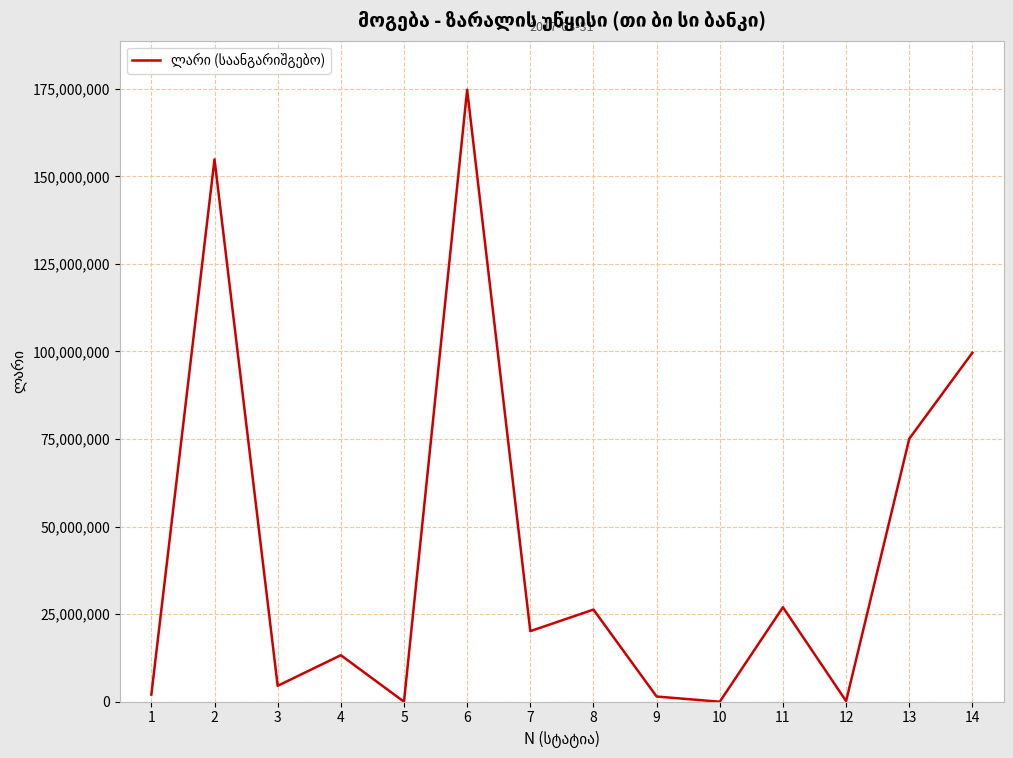

At which category does the chart reach its peak across all series?

6